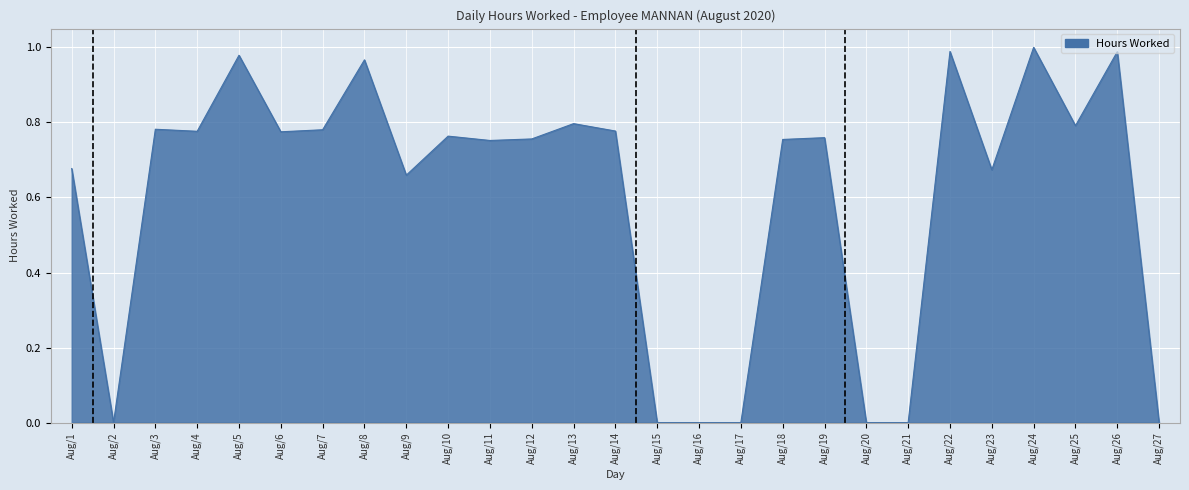

Does the chart display data point markers on the line(s)?

No